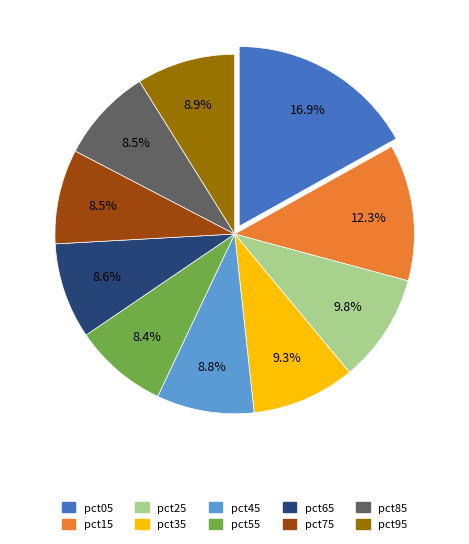

Is pct35 the majority of the pie?

No